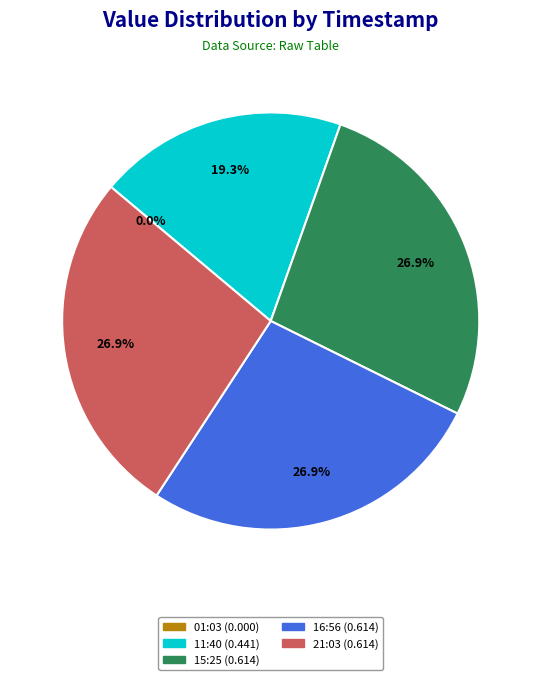

Which has a higher value, 2023-05-06T16:56:59.299Z or 2023-05-06T01:03:32.128Z?

2023-05-06T16:56:59.299Z